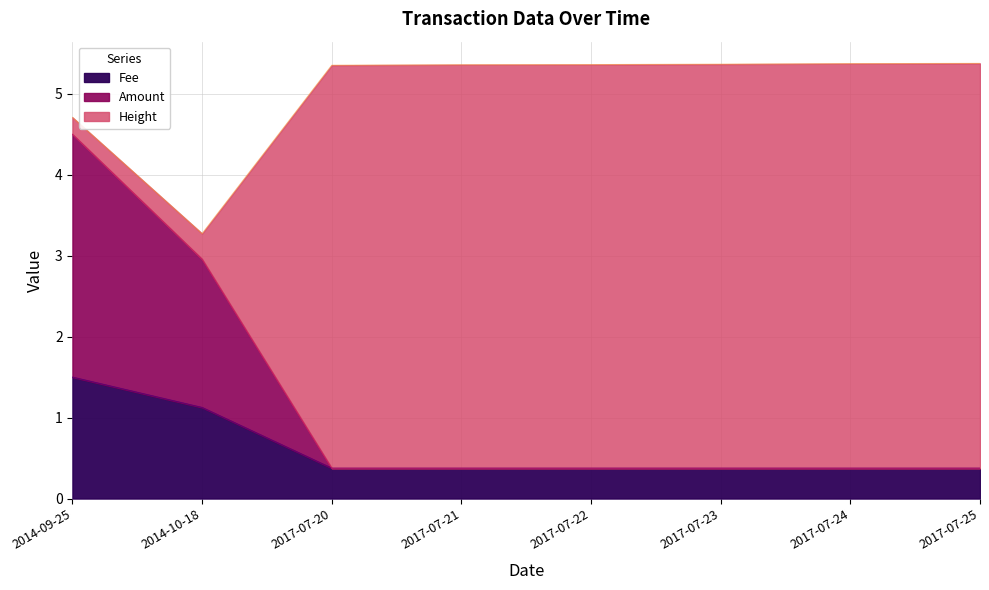

Is it true that Fee equals 0.2 at 2017-07-25?

False